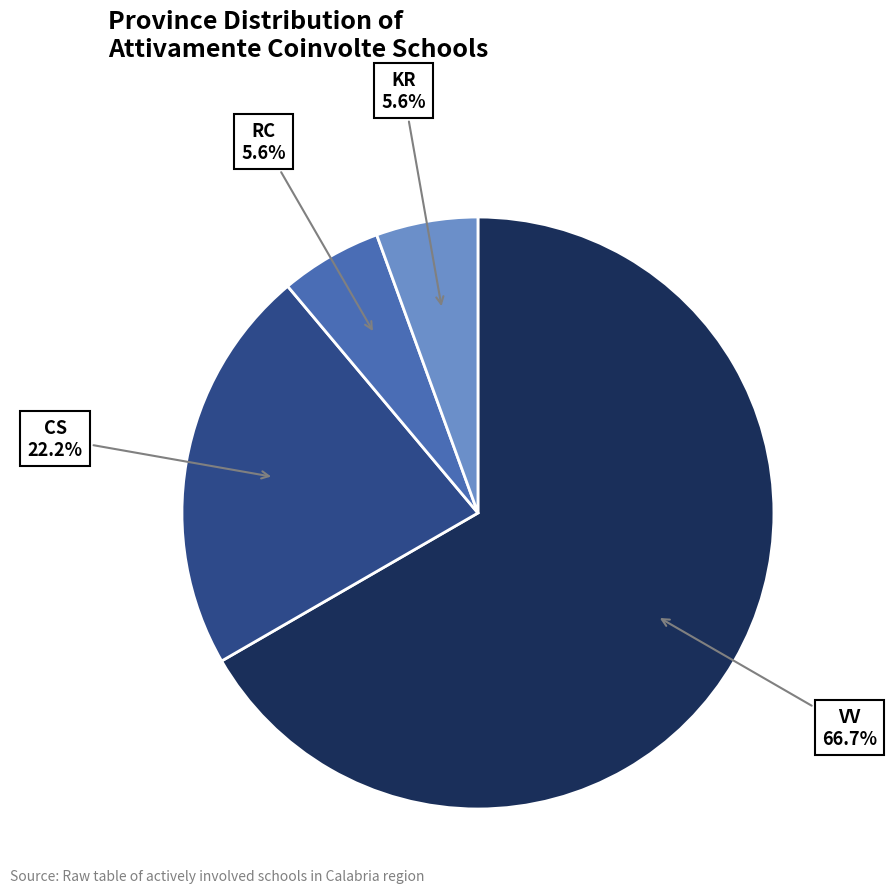

To the nearest percent, what portion does RC represent?

6%